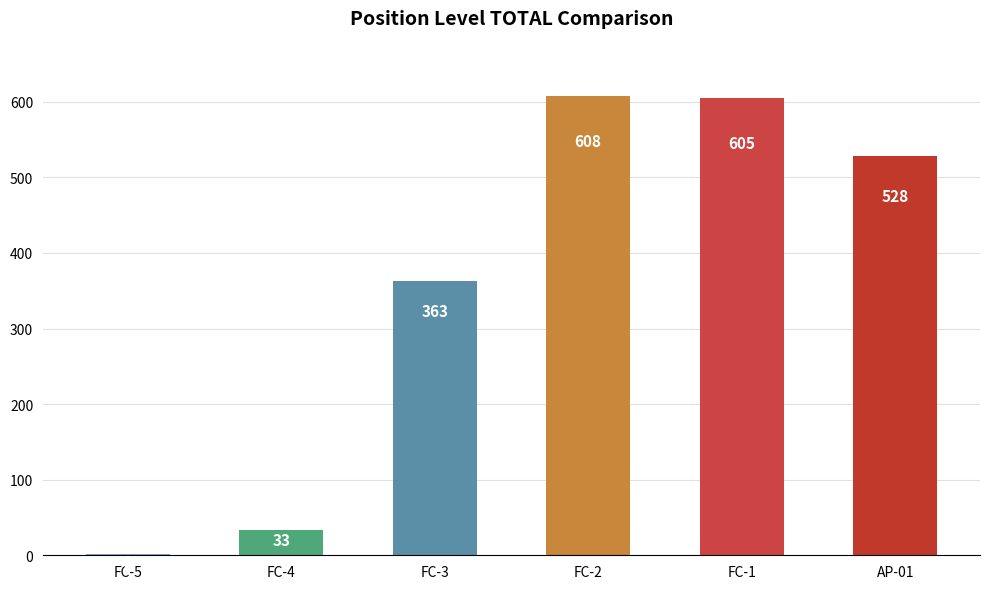

What is the sum of all values?

2139